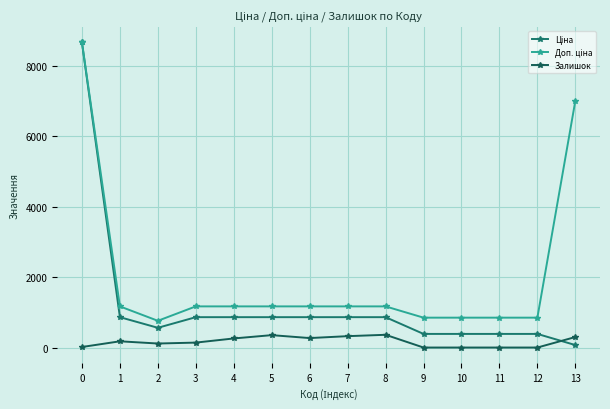

At which category does Залишок reach its first local peak?

1